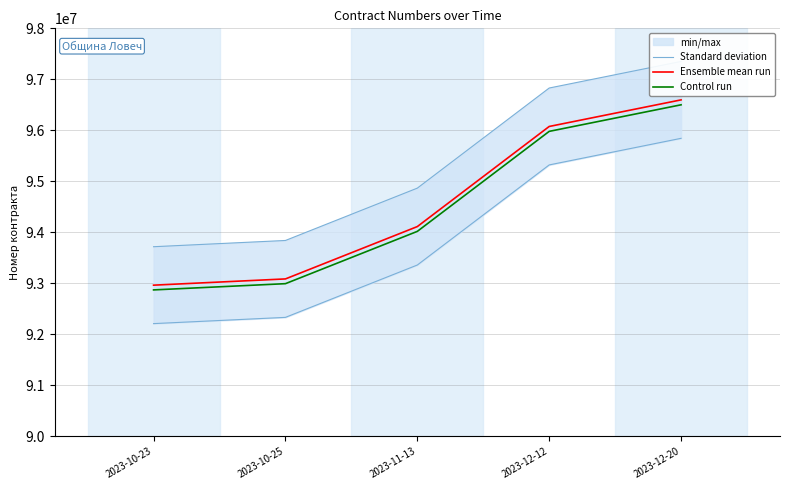

At how many categories does at least one series exceed 95510034?

2